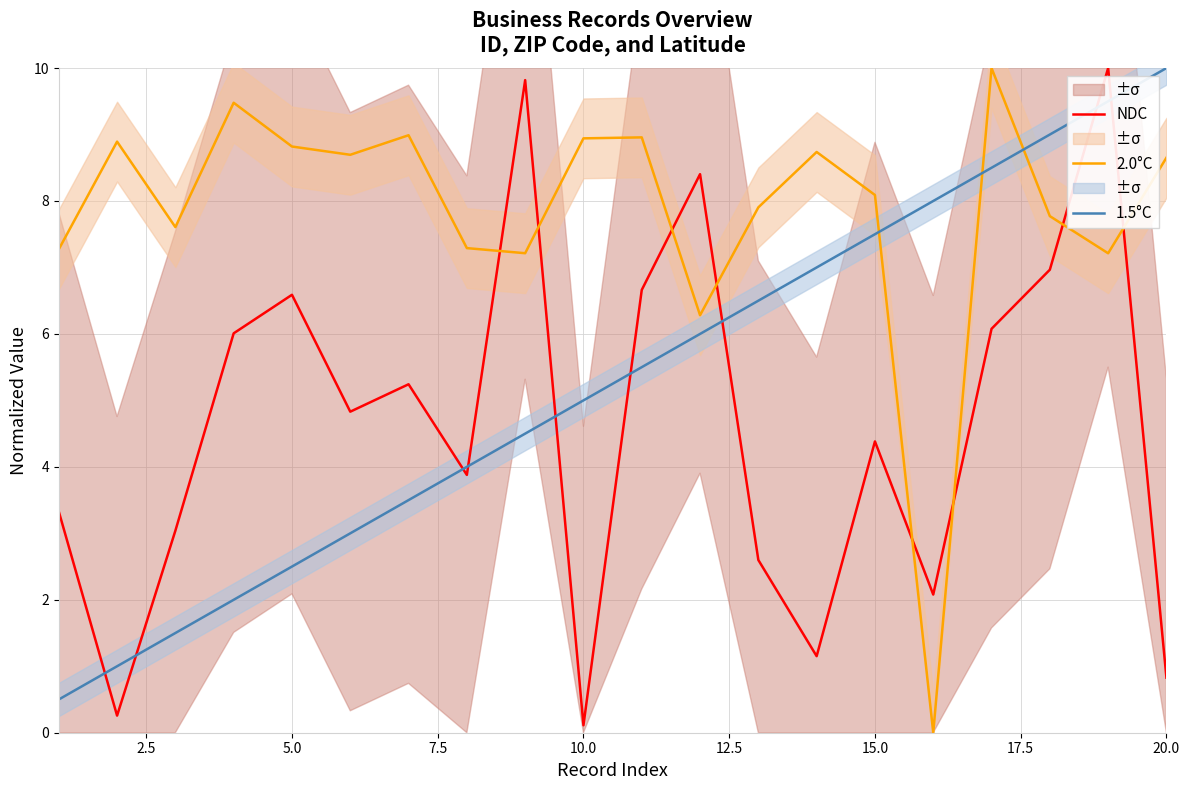

How many data points in 1.5°C are above 5?

10